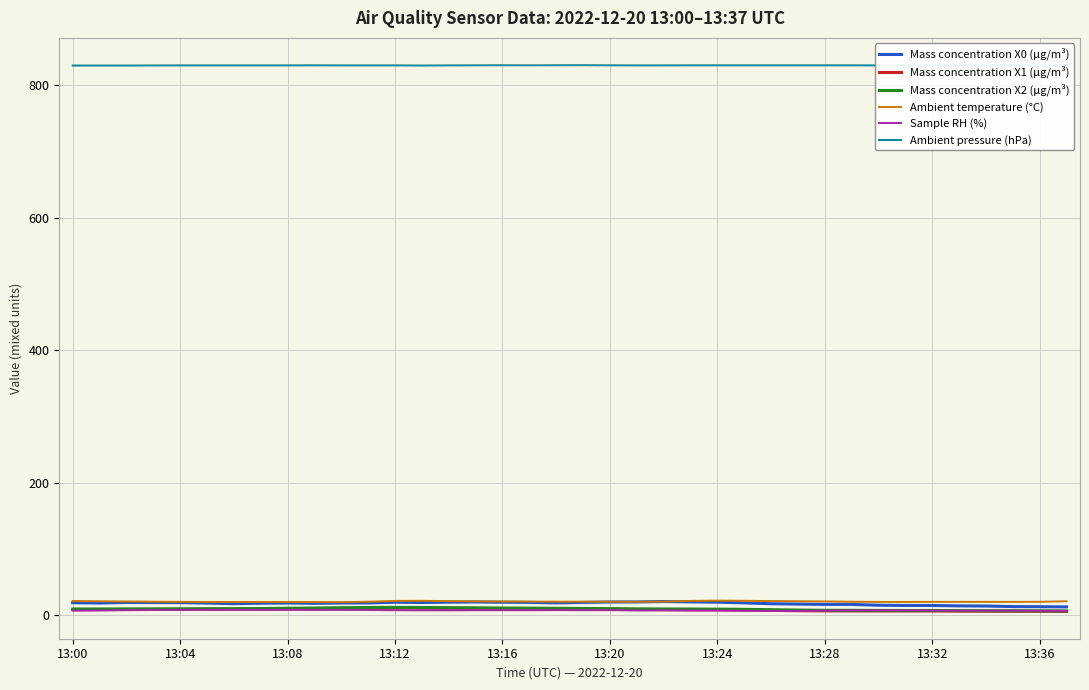

At which category does Sample RH (%) reach its first local peak?

18